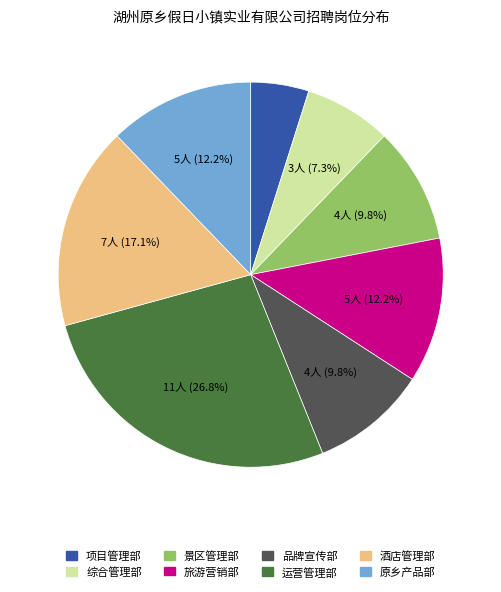

What percentage is the 旅游营销部 slice, to the nearest percent?

12%